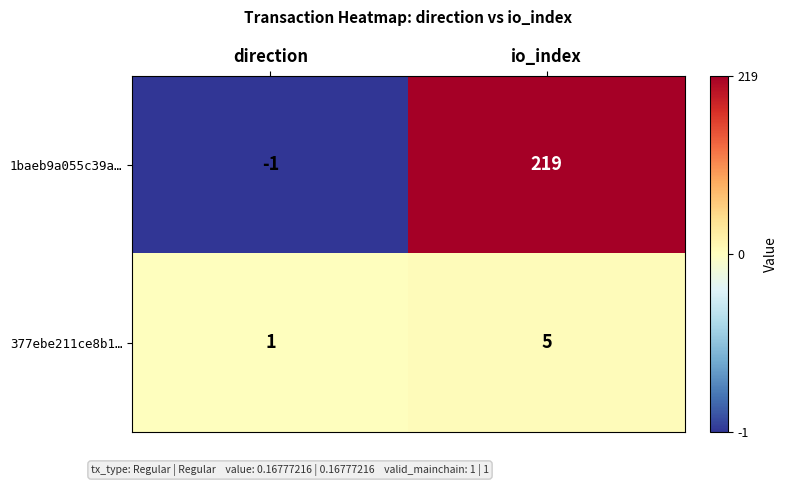

Rank the categories by 377ebe211ce8b1… value from highest to lowest.

io_index, direction